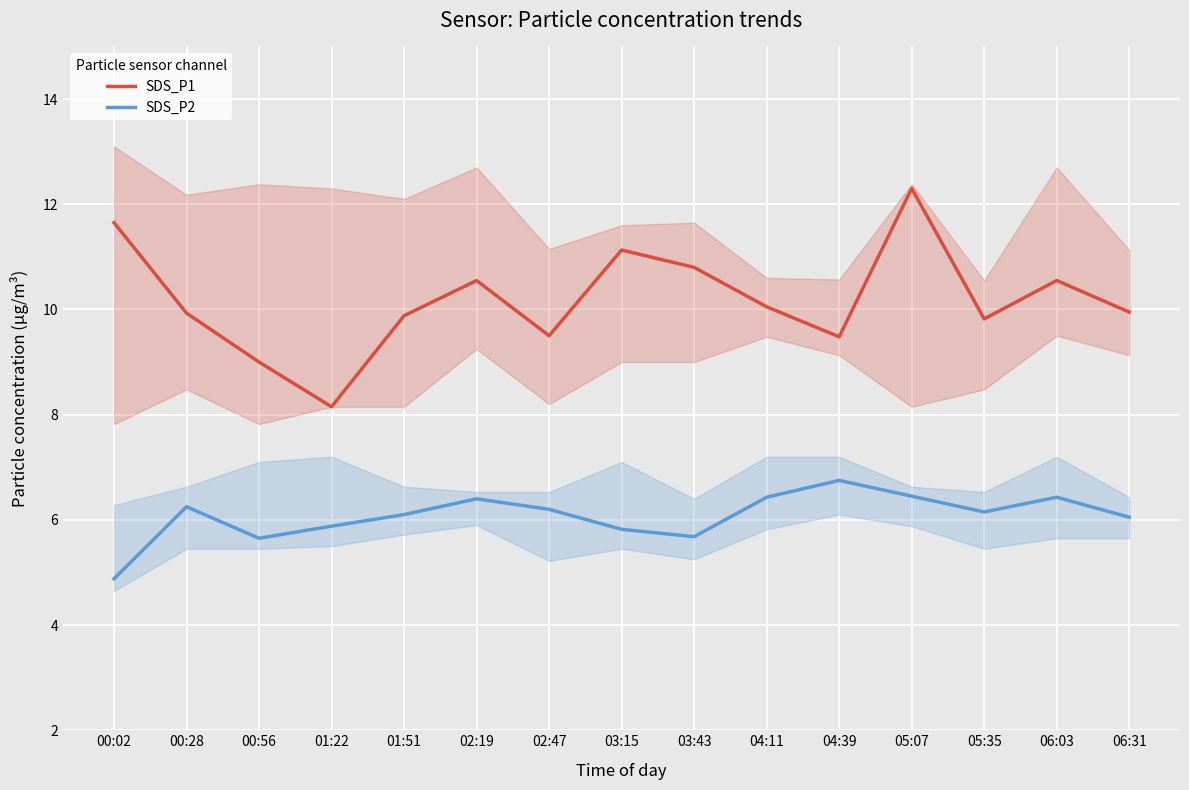

What is the greatest value displayed?

12.3